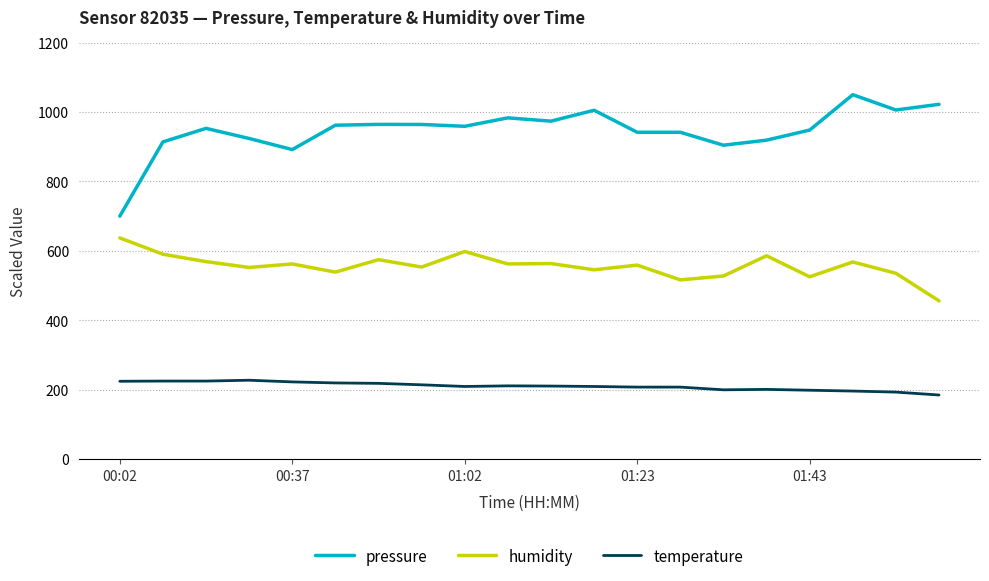

True or false: pressure and temperature cross at least once.

False